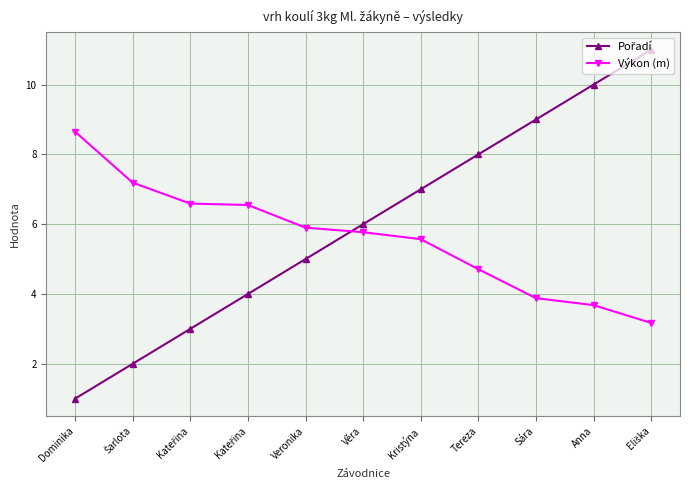

At which label does Pořadí first exceed 6?

Kristýna